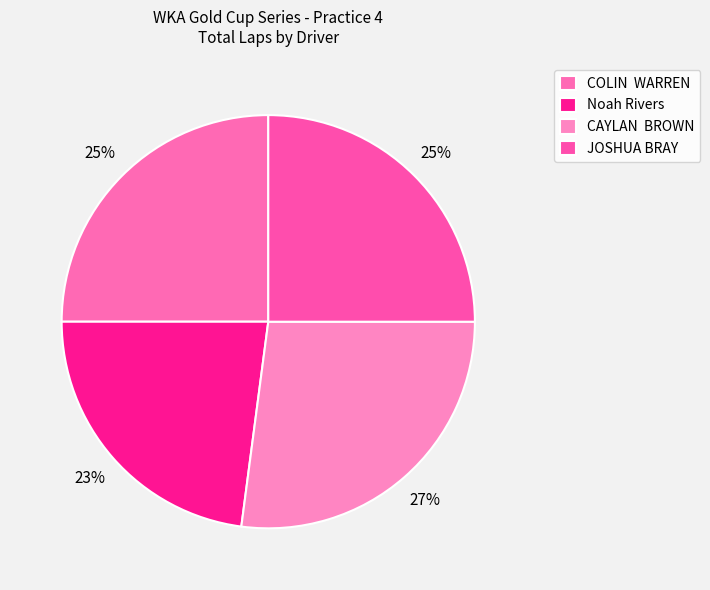

The JOSHUA BRAY slice represents 25% of the pie. True or false?

True